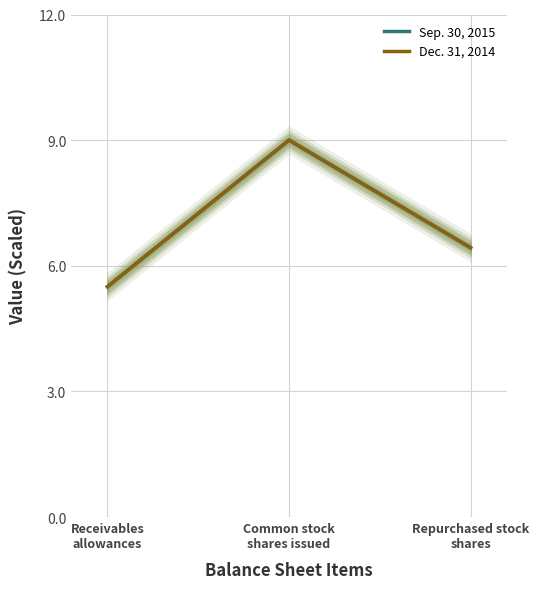

Rank the categories by Sep. 30, 2015 value from lowest to highest.

Receivables
allowances, Repurchased stock
shares, Common stock
shares issued